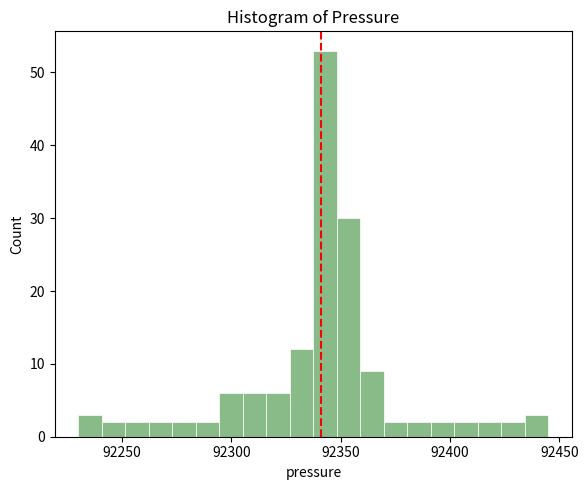

Around what value on the x-axis is the tallest bar? Give the approximate position of its centre, as read against the axis.

92345